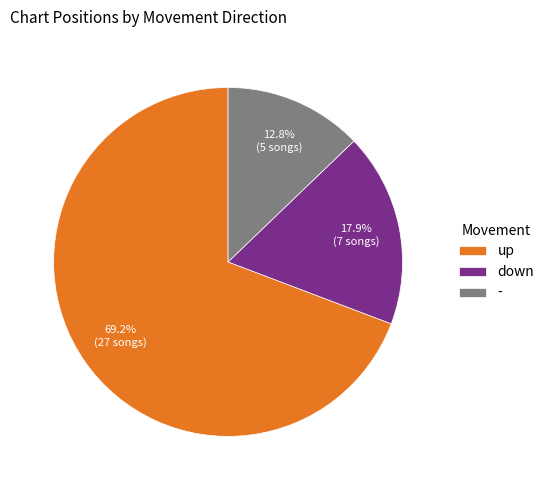

To the nearest percent, what is the average slice percentage?

33%